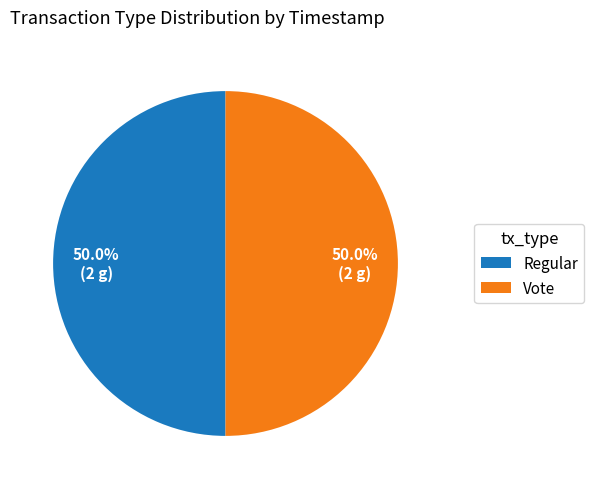

To the nearest percent, what is the average slice percentage?

50%